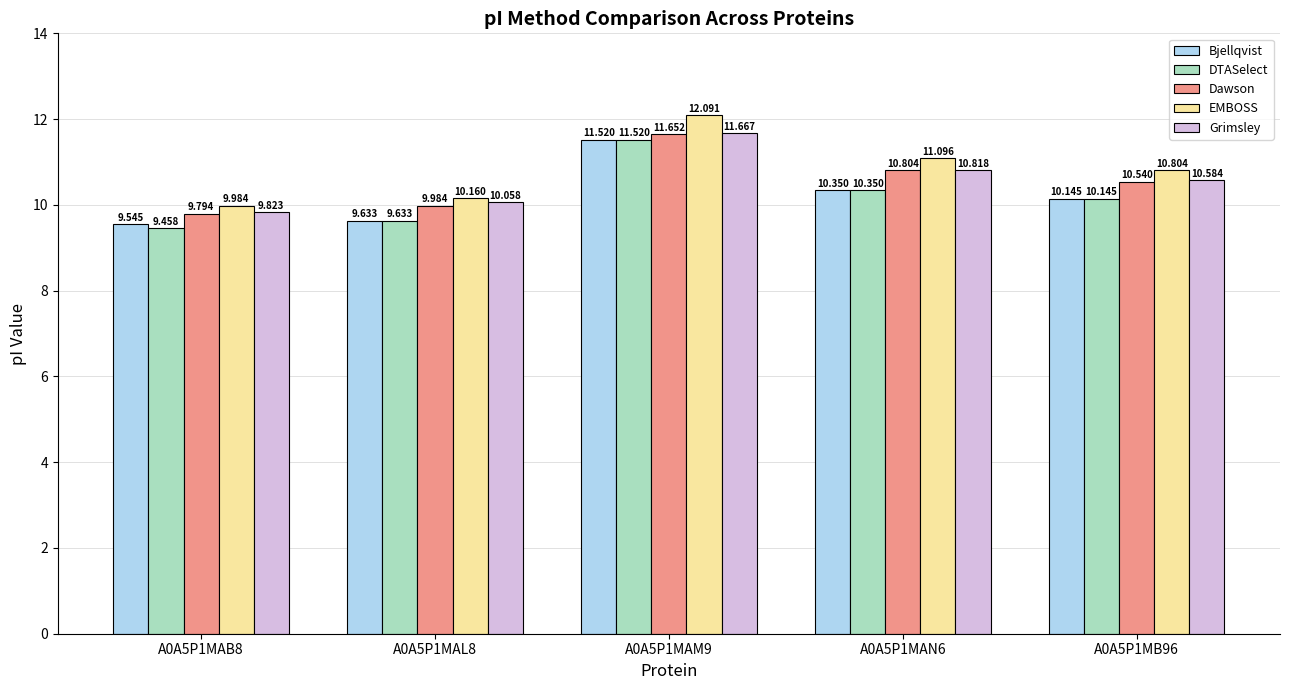

Which category has the lowest value across all series?

A0A5P1MAB8